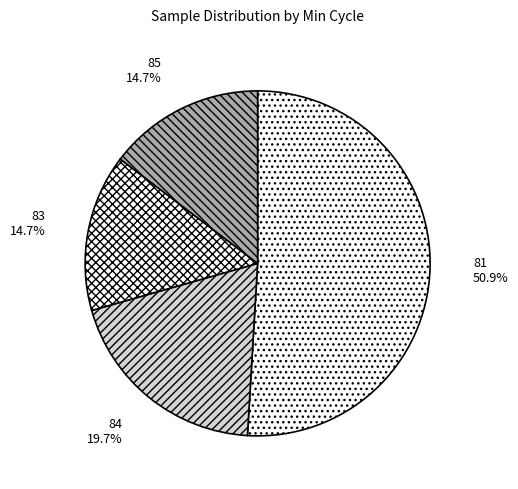

Is there a majority slice in this chart?

Yes